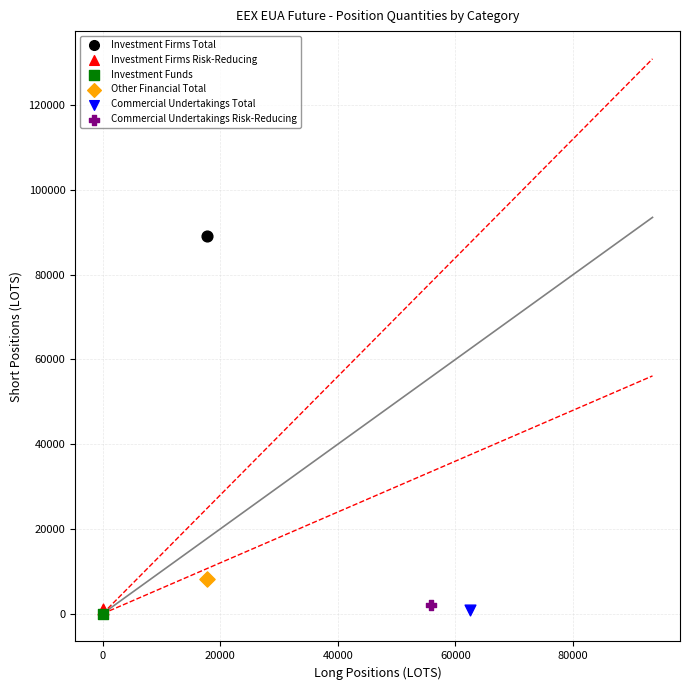

What are all the series names shown in the legend?

Investment Firms Total, Investment Firms Risk-Reducing, Investment Funds, Other Financial Total, Commercial Undertakings Total, Commercial Undertakings Risk-Reducing